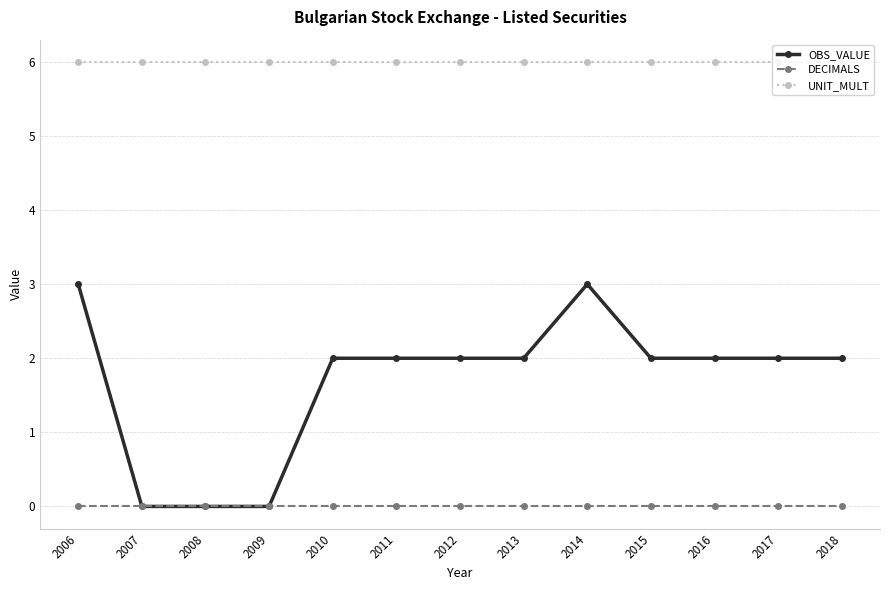

Rank the series by their maximum value, from lowest to highest.

DECIMALS, OBS_VALUE, UNIT_MULT